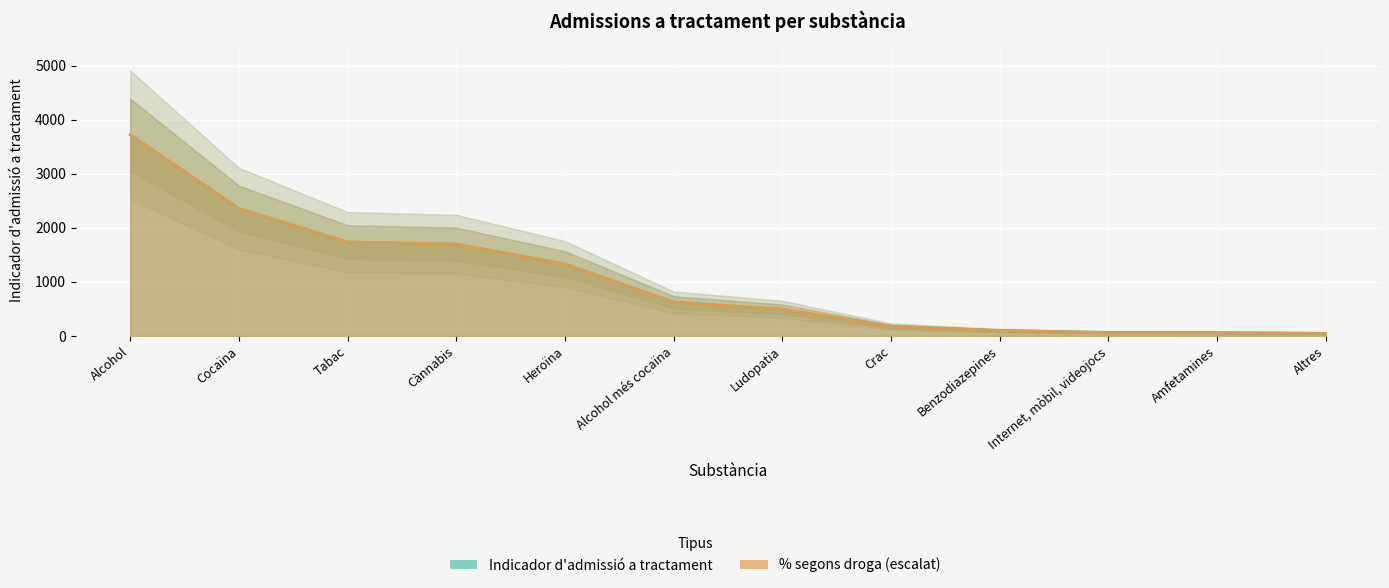

Reading left to right, extract all data points from this chart.

Indicador d'admissió a tractament: Alcohol=3723.0	Cocaïna=2359.0	Tabac=1738.0	Cànnabis=1698.0	Heroïna=1333.0	Alcohol més cocaïna=627.0	Ludopatia=491.0	Crac=179.0	Benzodiazepines=100.0	Internet, mòbil, videojocs=67.0	Amfetamines=60.0	Altres=44.0
% segons droga: Alcohol=3723.0	Cocaïna=2357.9	Tabac=1737.4	Cànnabis=1700.2	Heroïna=1327.9	Alcohol més cocaïna=620.5	Ludopatia=496.4	Crac=173.7	Benzodiazepines=99.3	Internet, mòbil, videojocs=62.0	Amfetamines=62.0	Altres=49.6